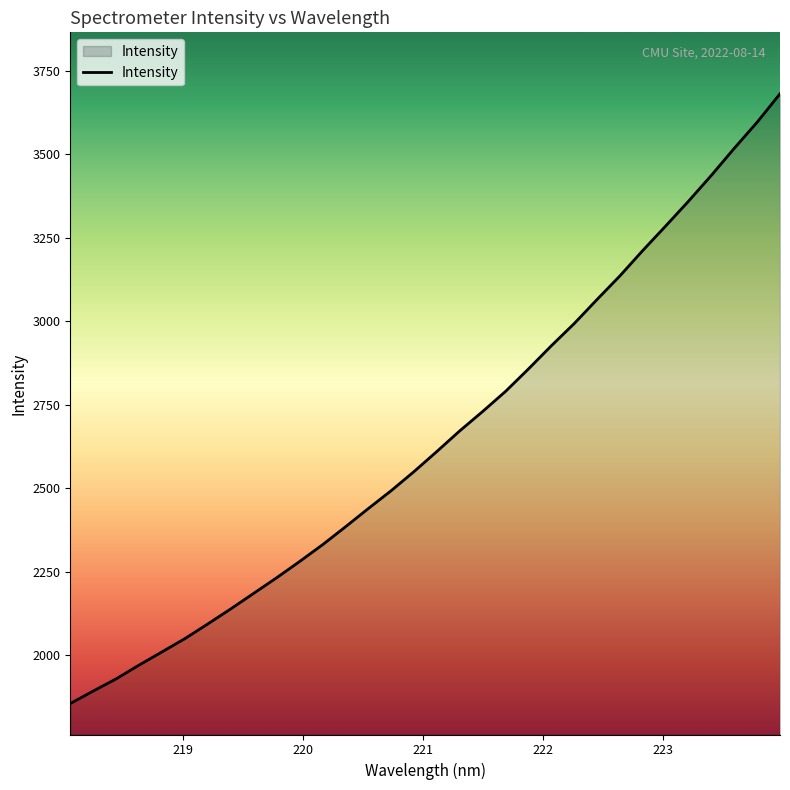

What is the smallest value displayed?

1854.5